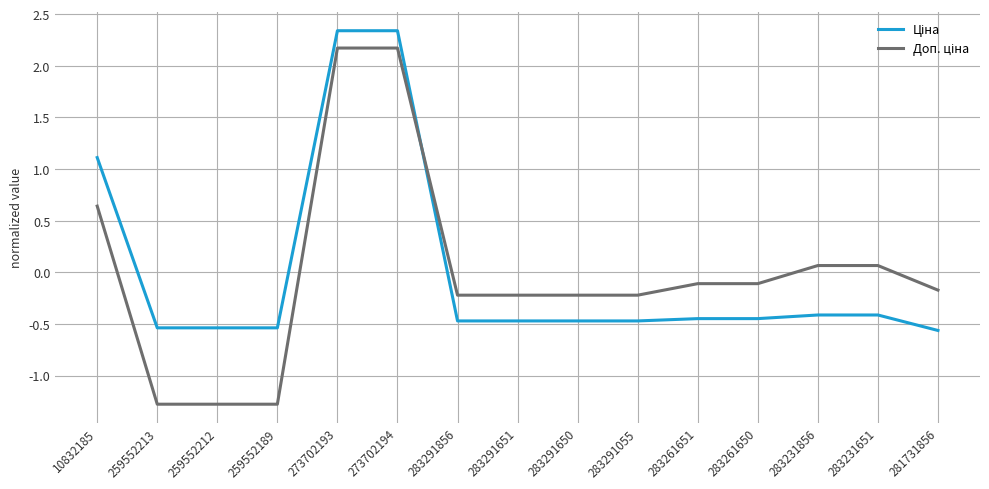

Does the chart have visible grid lines?

Yes